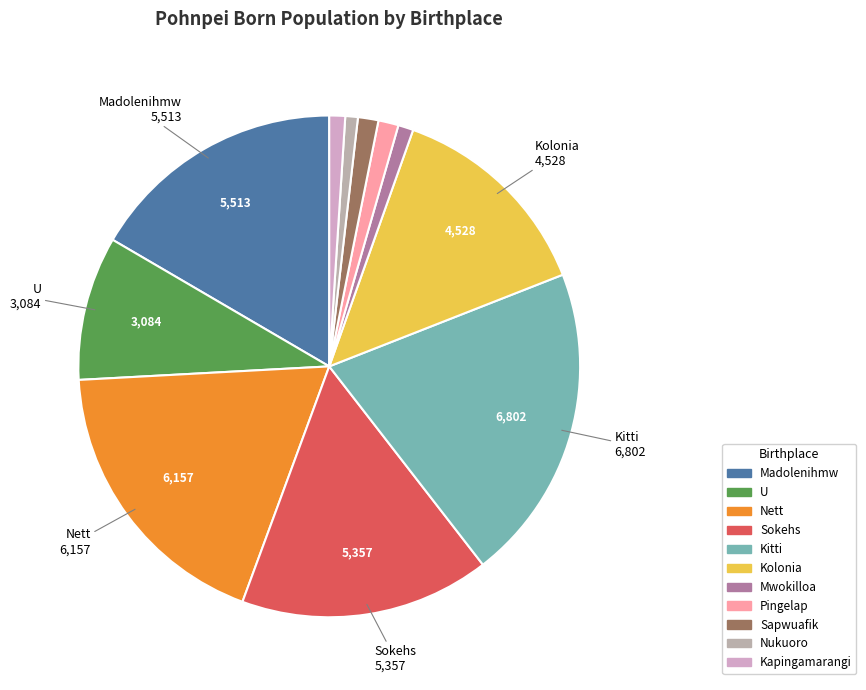

What percentage is the Sokehs slice, to the nearest percent?

16%